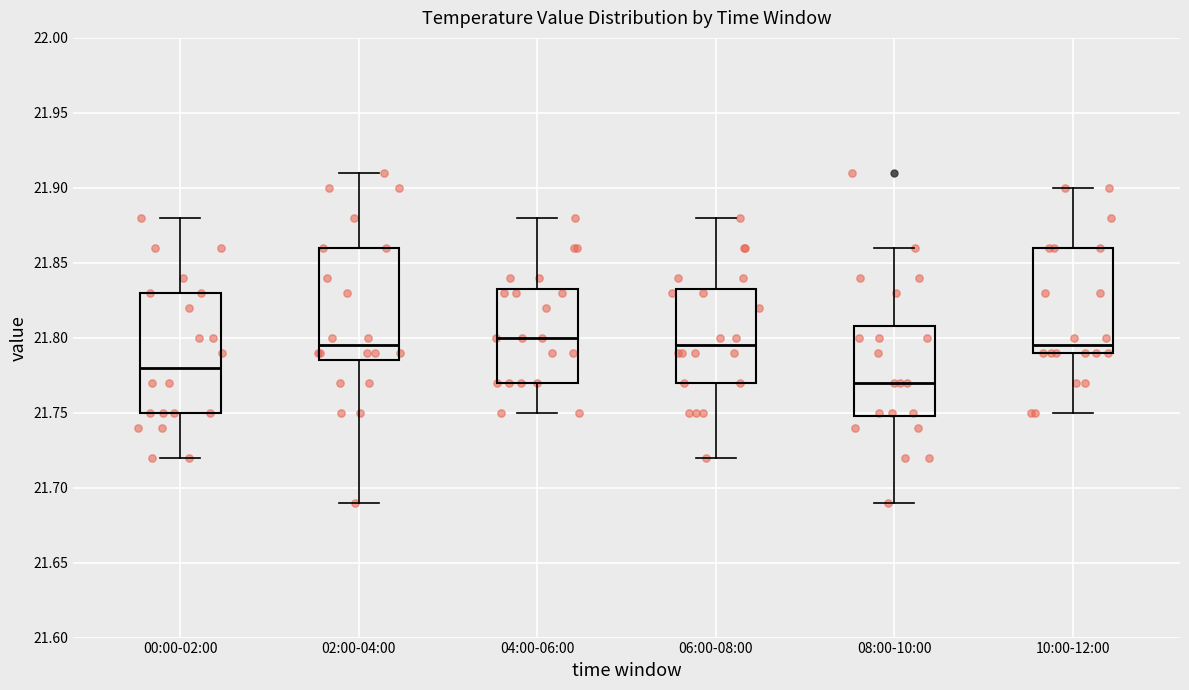

Which box's median line is the lowest?

08:00-10:00